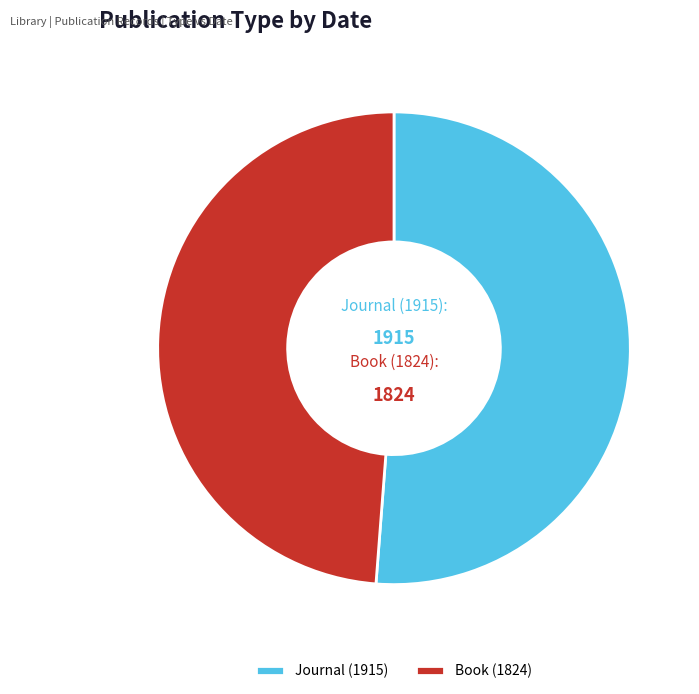

What is the majority slice?

Journal (1915)